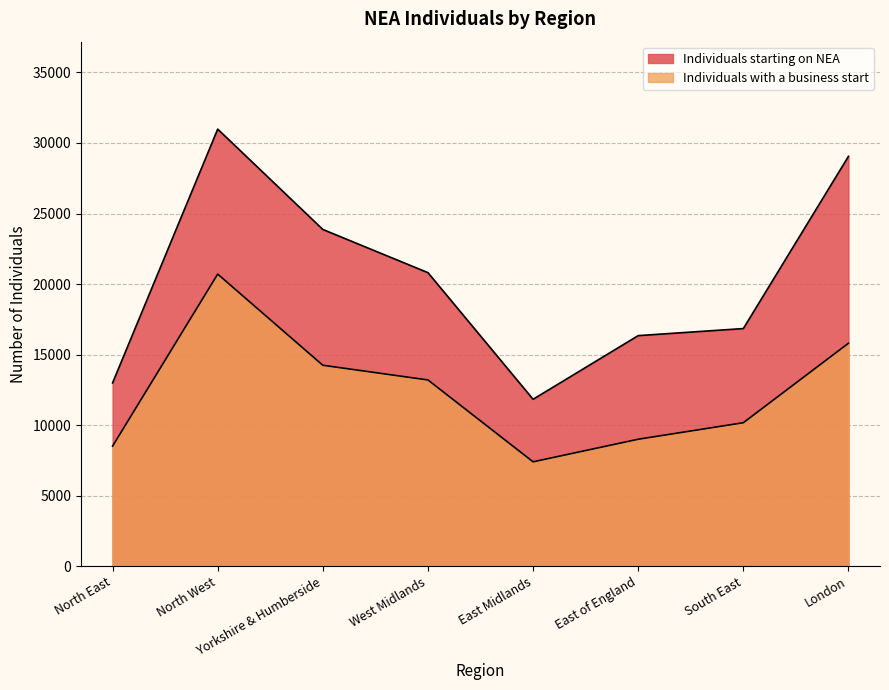

The Individuals with a business start series shows 10088 at London. True or false?

False